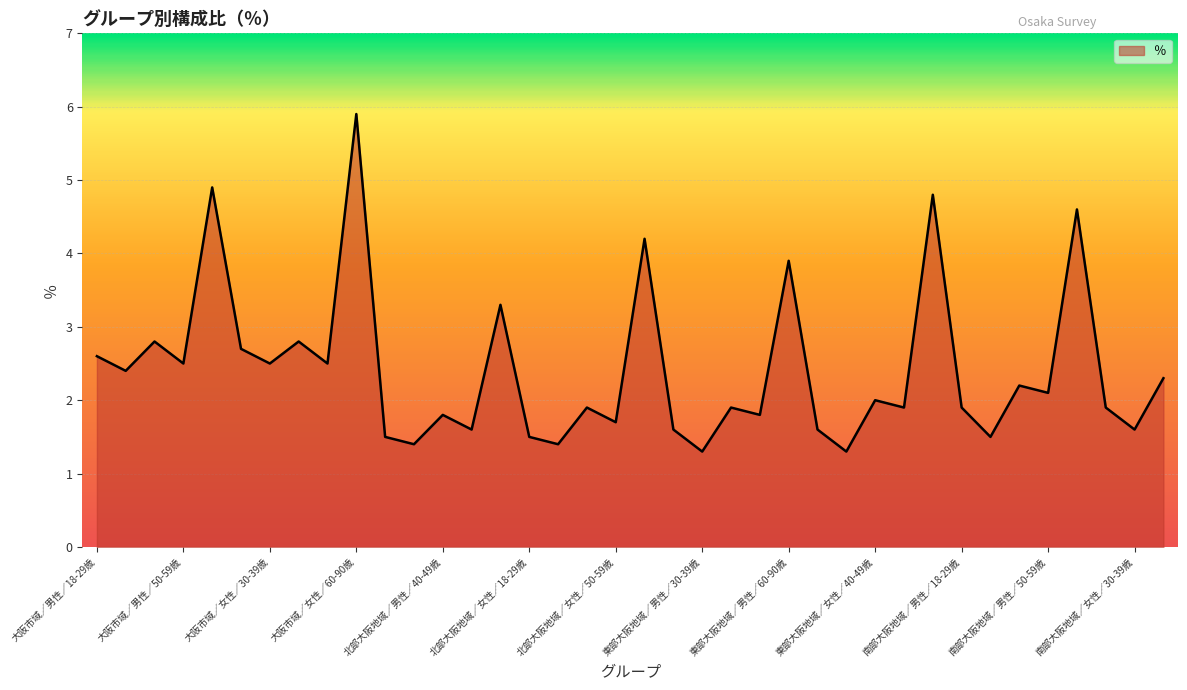

How many lines are shown in the chart?

1